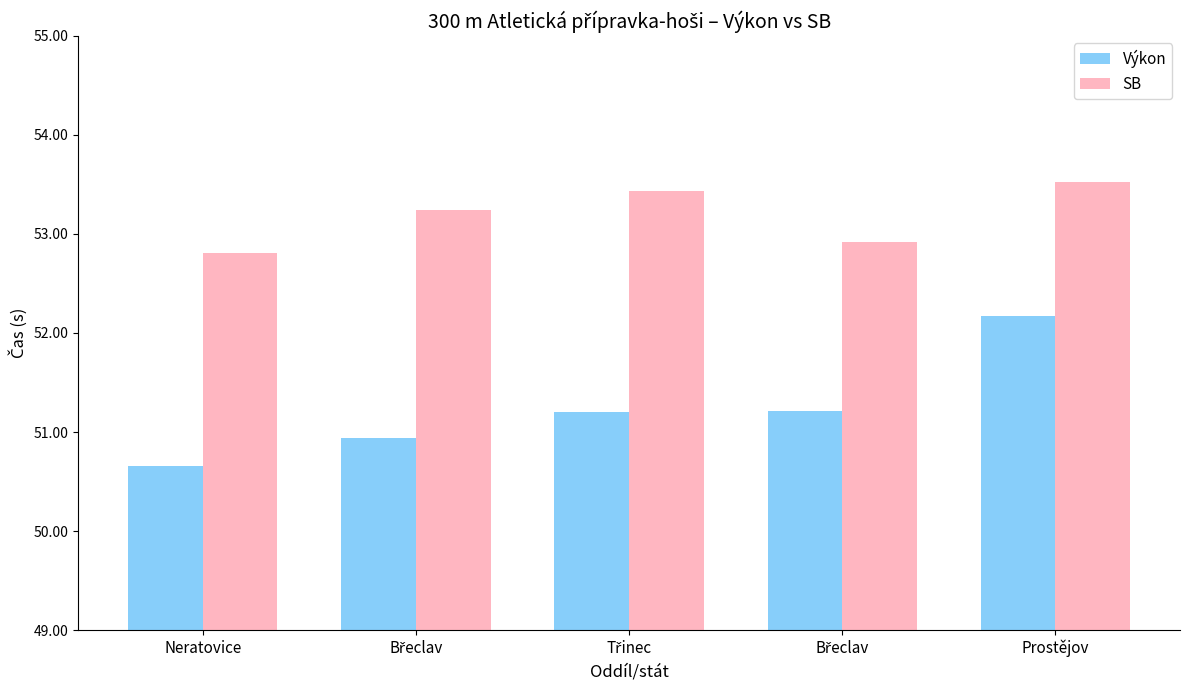

How many data points in SB are less than 53?

2